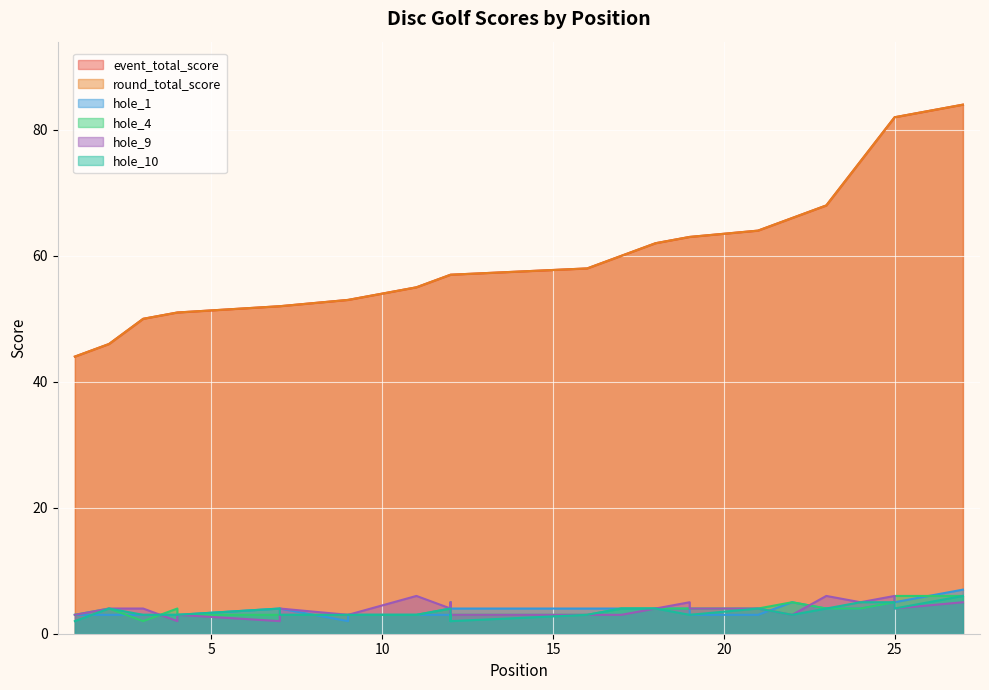

What is the maximum value for hole_10?

6